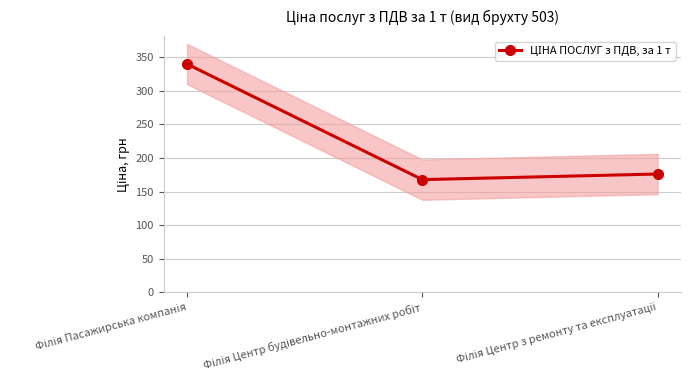

How many lines are shown in the chart?

1